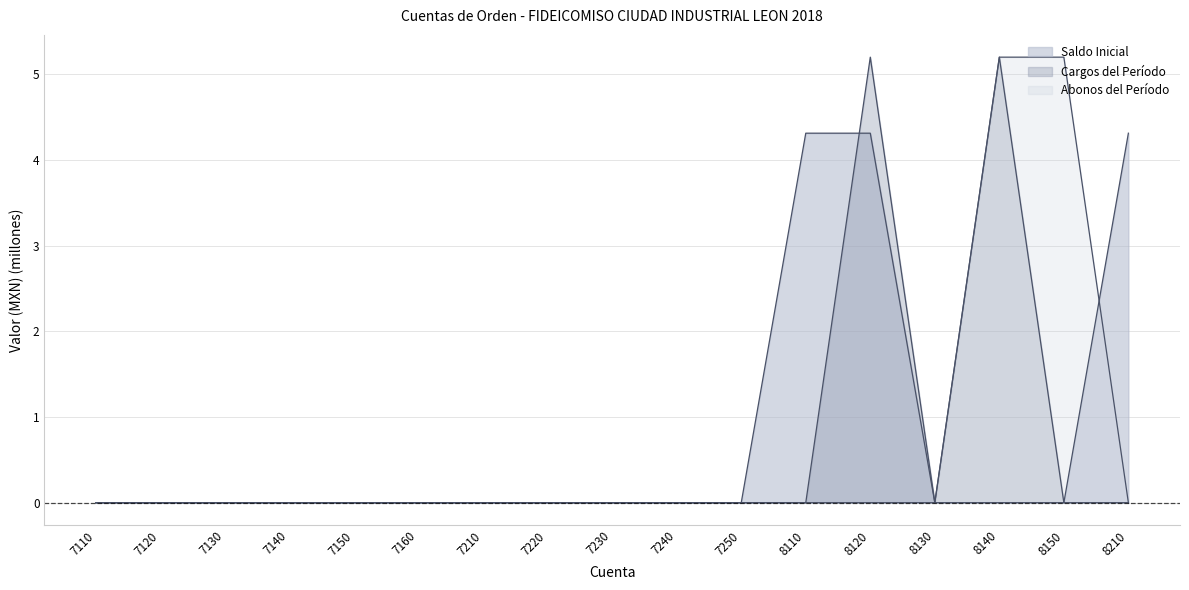

What is the difference between the maximum and minimum values in the Cargos del Período series?

5.2